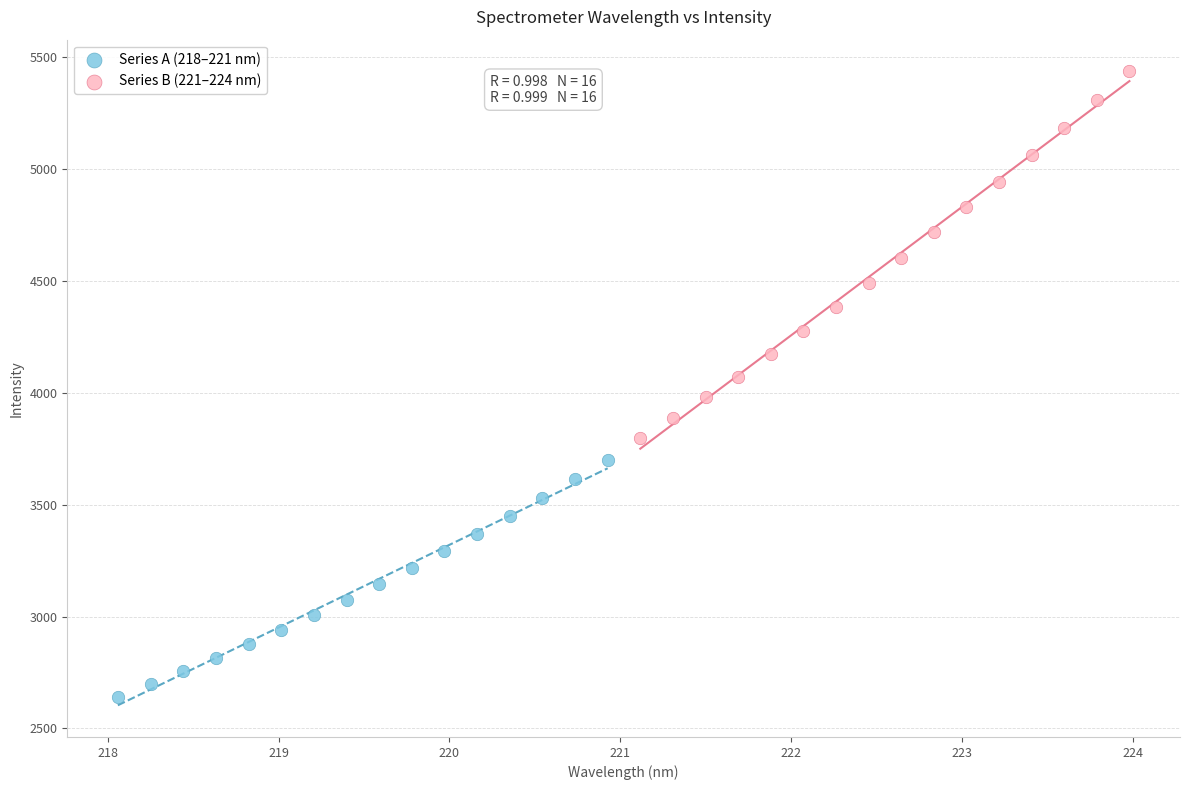

Which series has the widest spread of Y values?

Series B (221–224 nm)